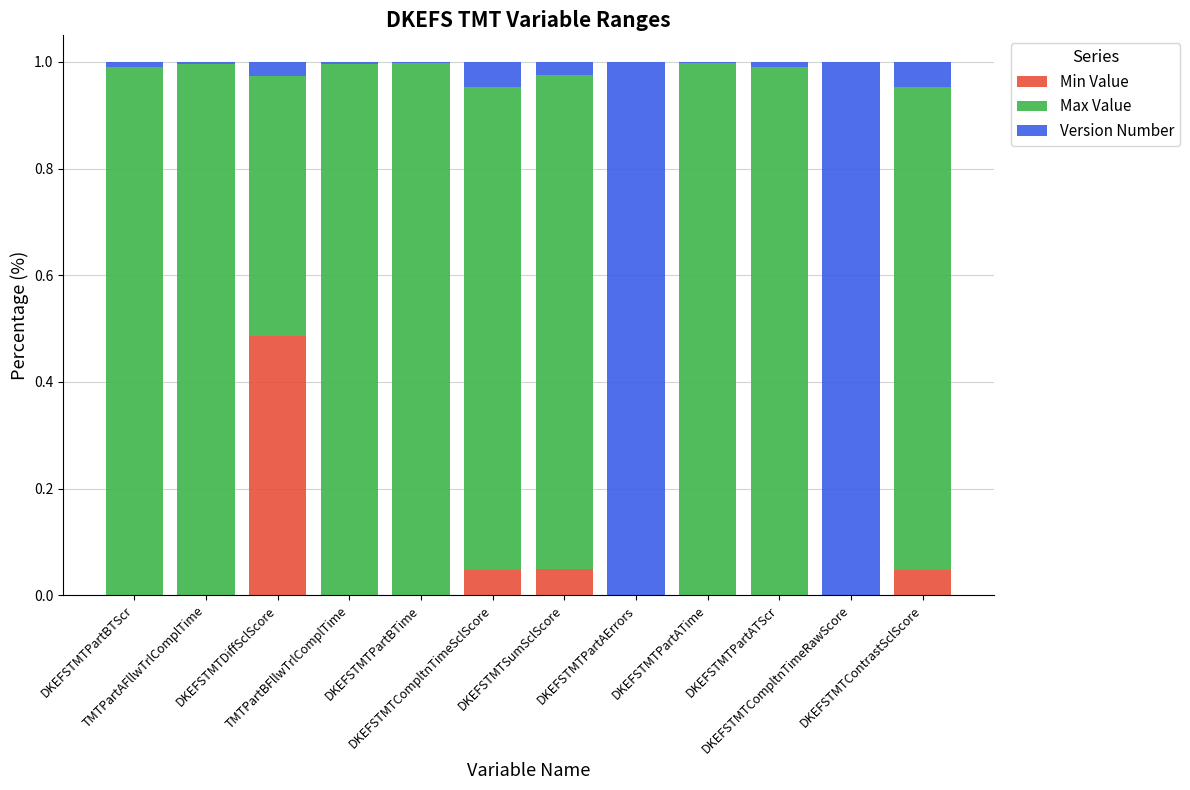

At how many categories does at least one series exceed 0?

12